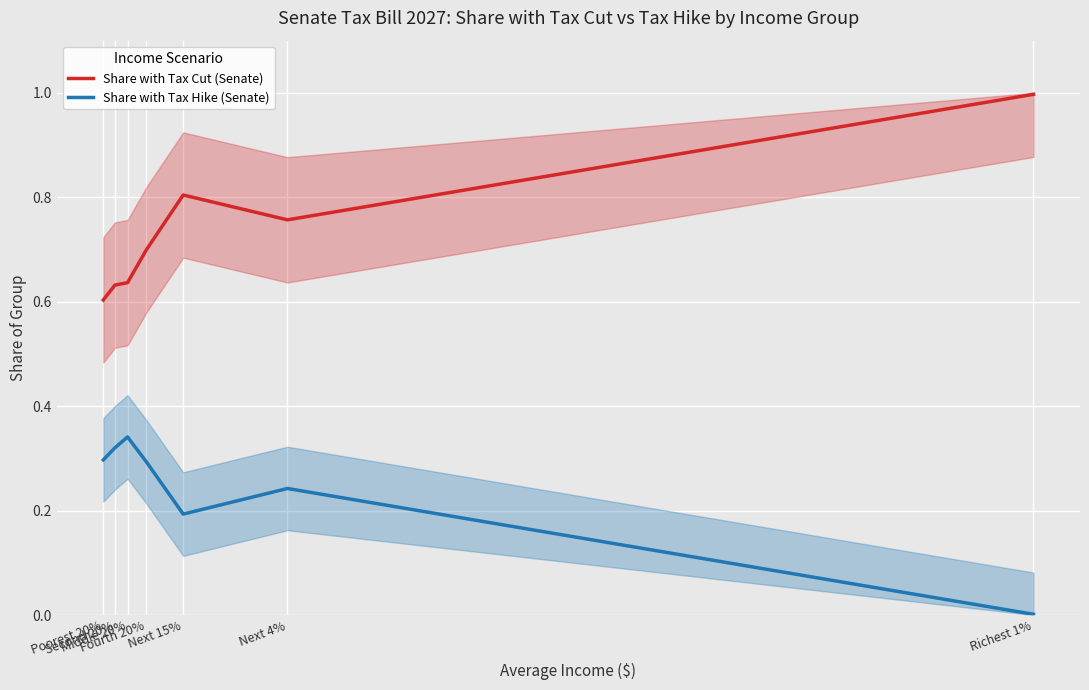

What is the difference between the maximum and minimum values in the Share with Tax Hike (Senate) series?

0.3